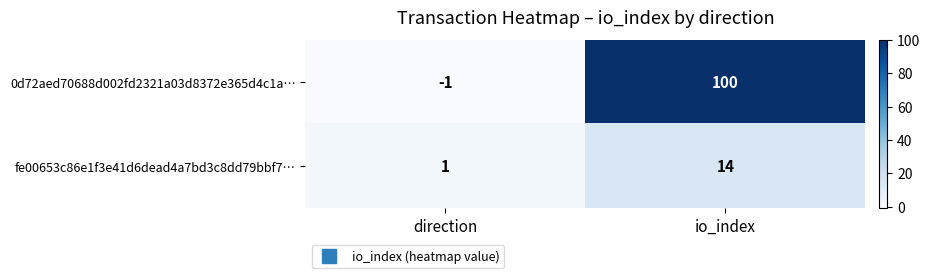

True or false: fe00653c86e1f3e41d6dead4a7bd3c8dd79bbf7… has a value of 14 at io_index.

True